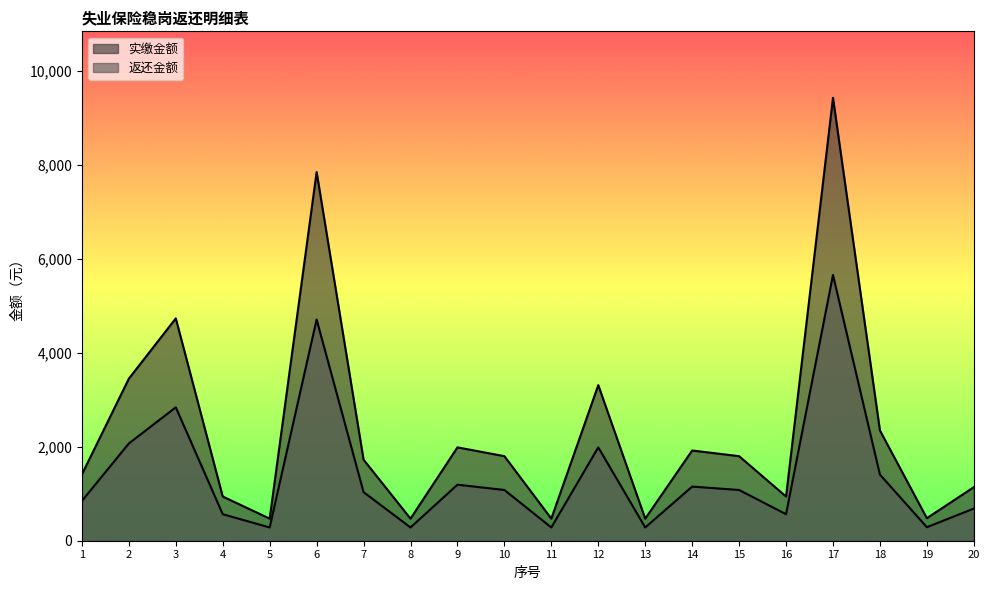

Between 19 and 17, which is larger?

17